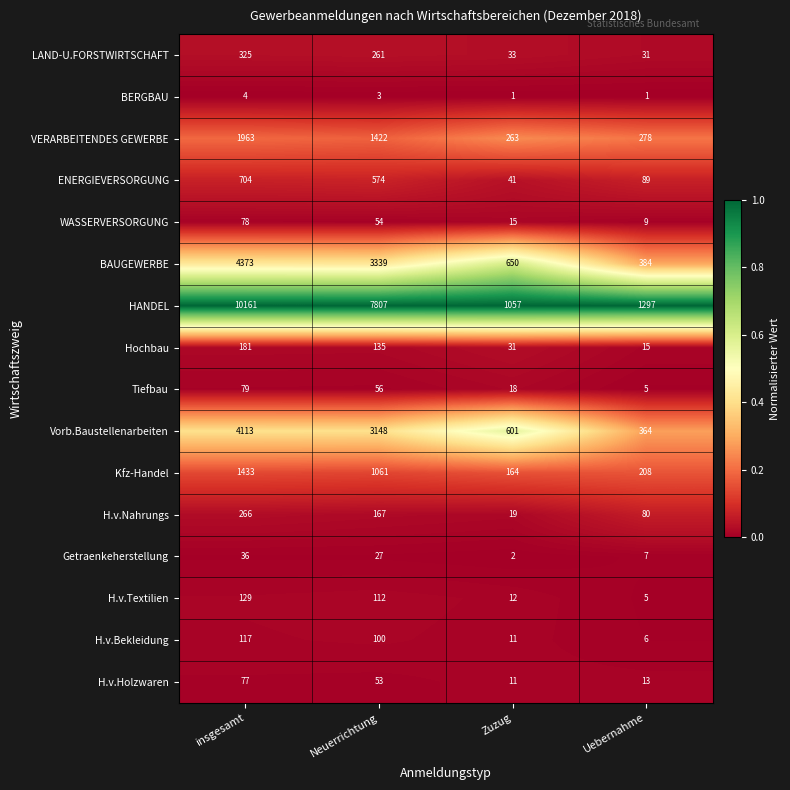

What is the total value across all series at Neuerrichtung?

18319